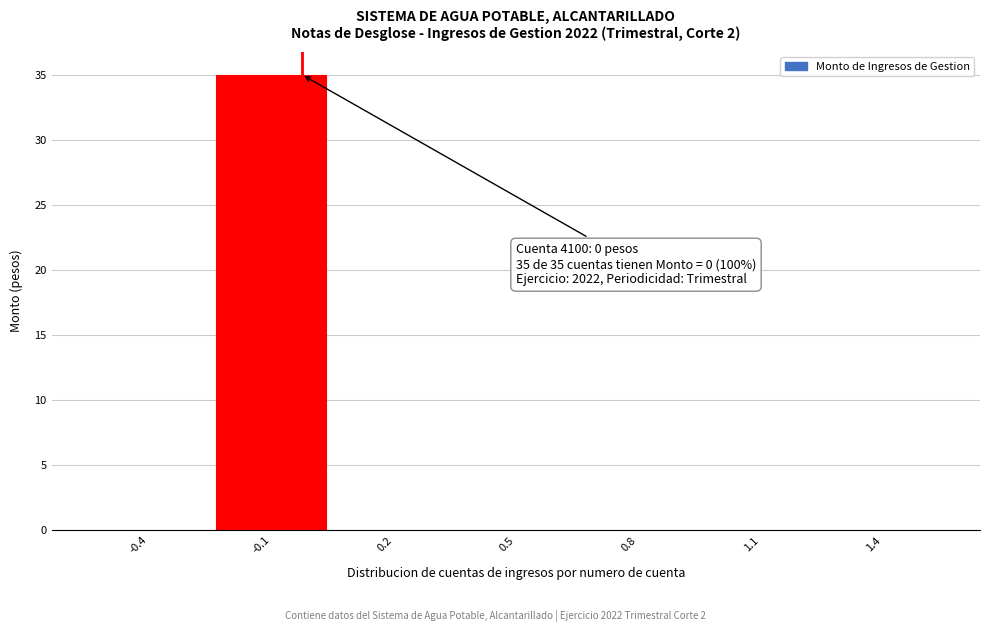

Reading left to right, what are all the values shown in this chart?

-0.4=0	-0.1=35	0.2=0	0.5=0	0.8=0	1.1=0	1.4=0